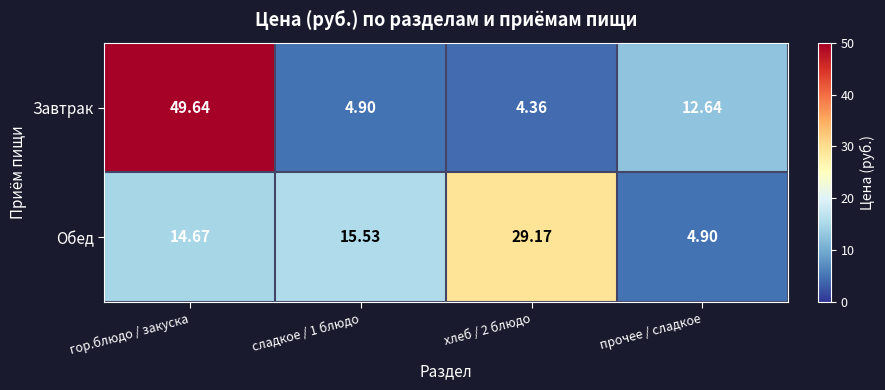

Which series changed the most between гор.блюдо / закуска and сладкое / 1 блюдо?

Завтрак